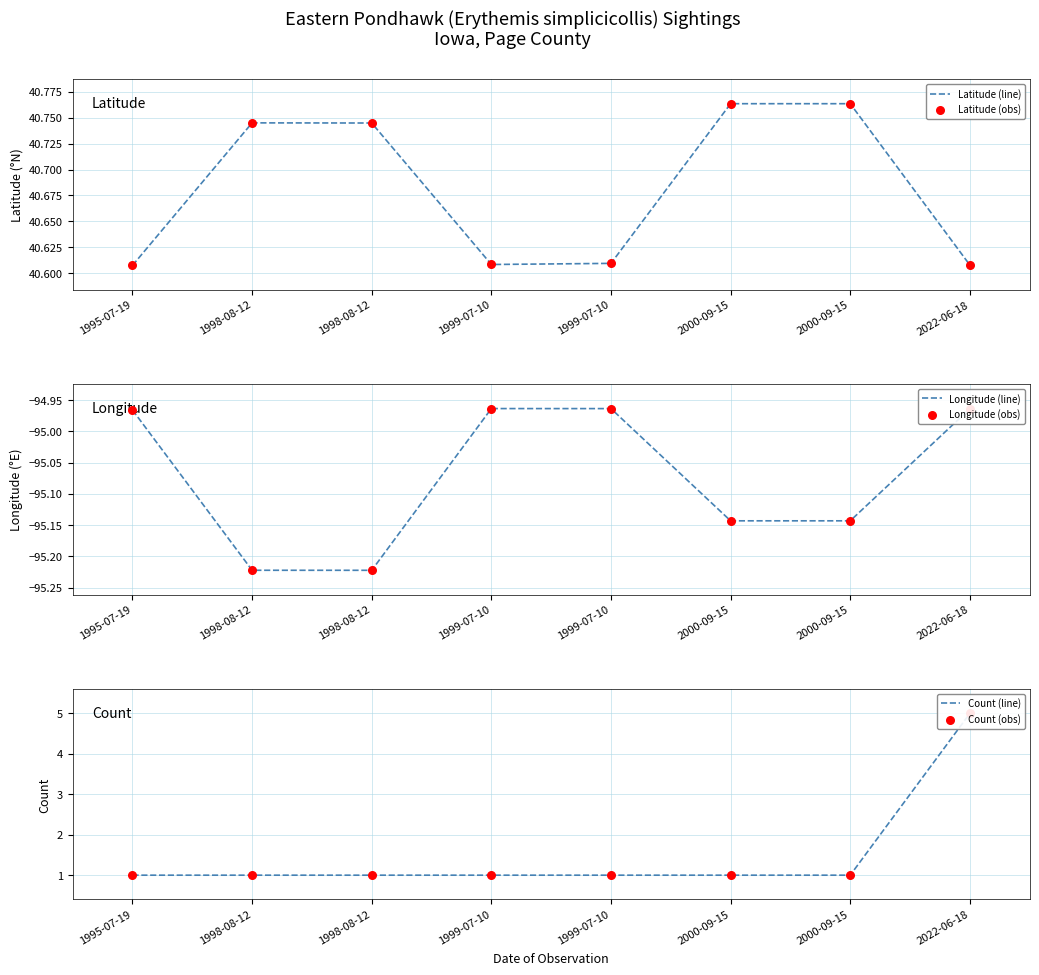

Which series contains the highest Y value?

Latitude (line)